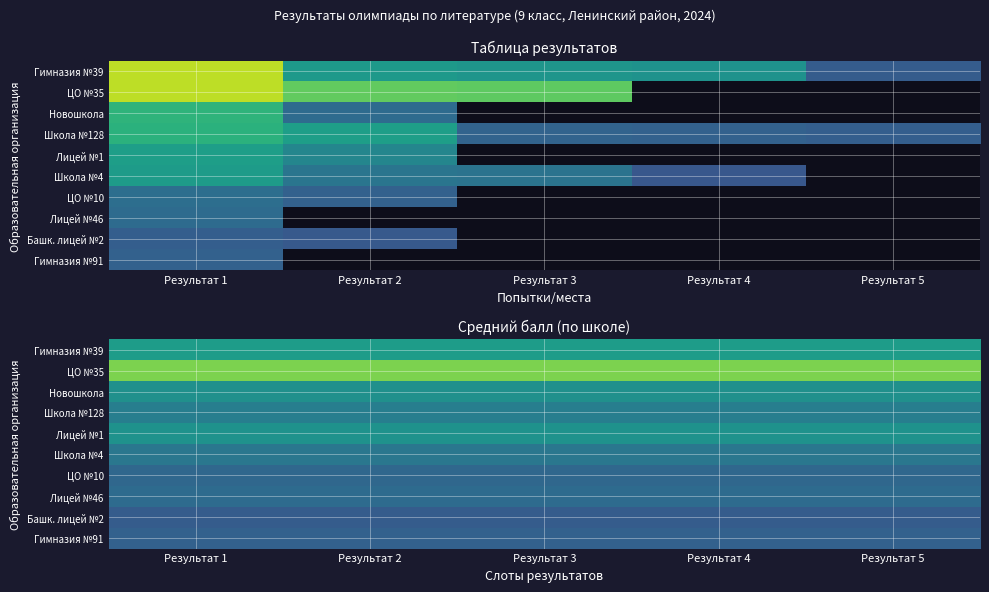

The ЦО №10 series shows 55.4 at Результат 4. True or false?

False